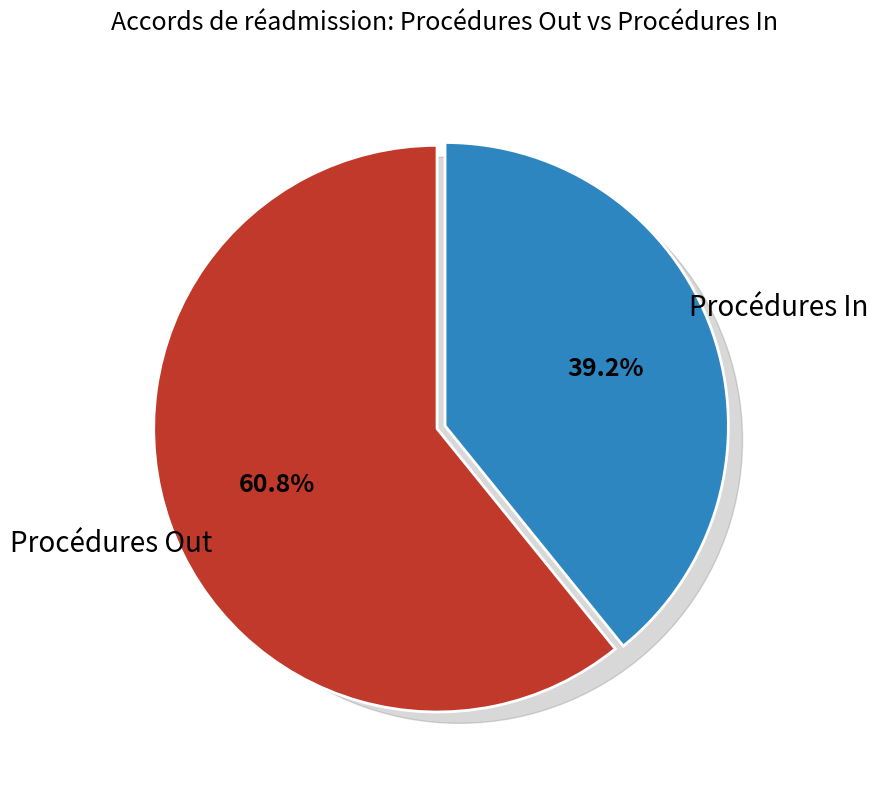

How many slices are in this pie chart?

2